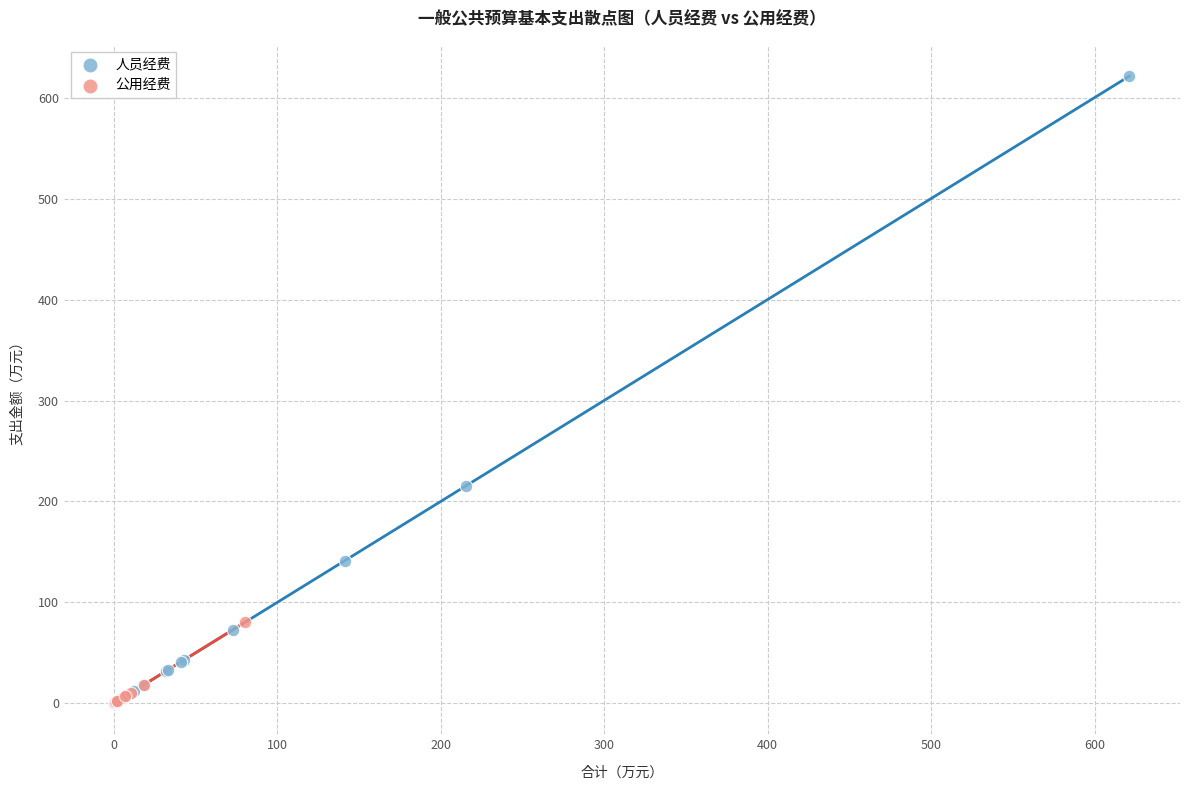

Which series contains the highest Y value?

人员经费